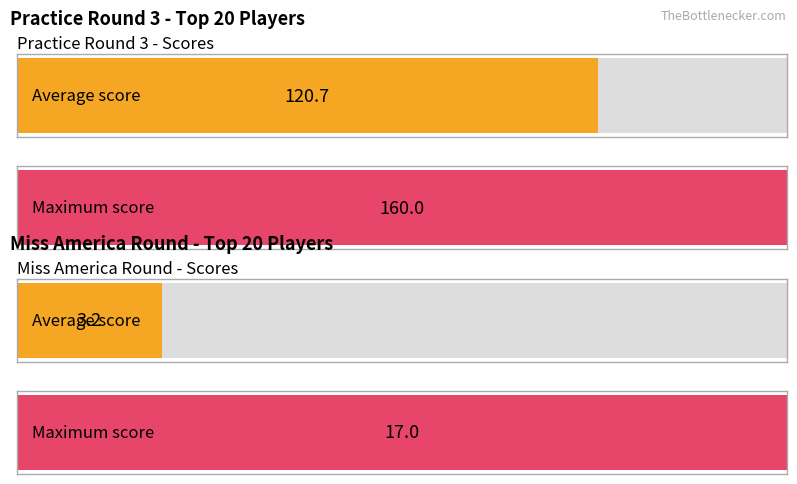

The value of prcatice round 3 at 18 is 147. True or false?

False